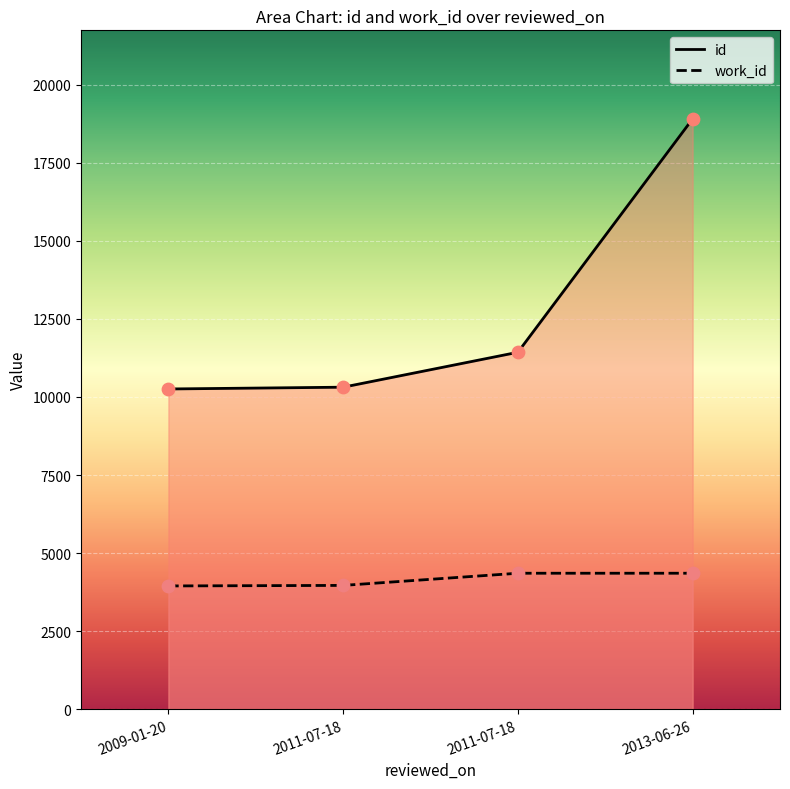

Is the value of work_id at 2011-07-18 greater than the value of id at 2009-01-20?

No